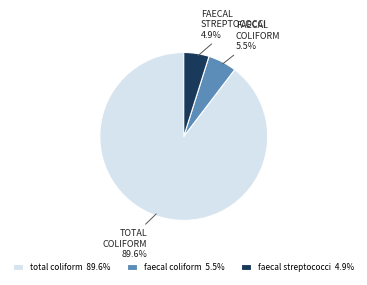

Does faecal streptococci 4.9% represent more than half of the total?

No